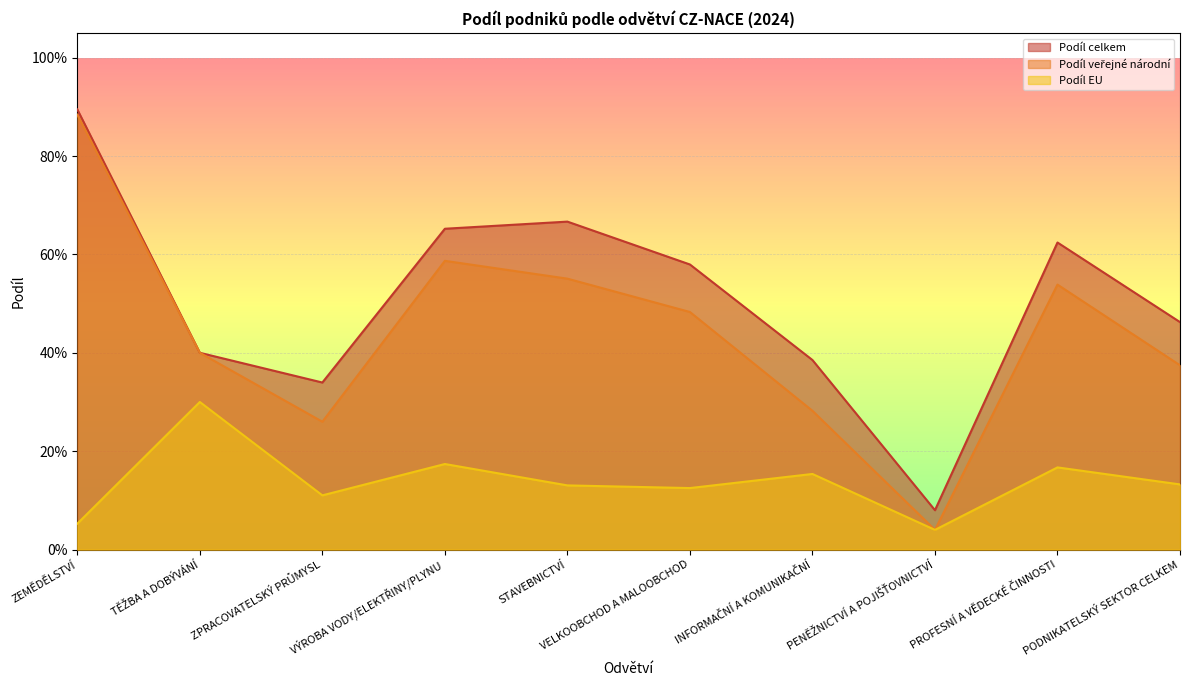

How many interior local peaks does the Podíl veřejné národní series have?

2